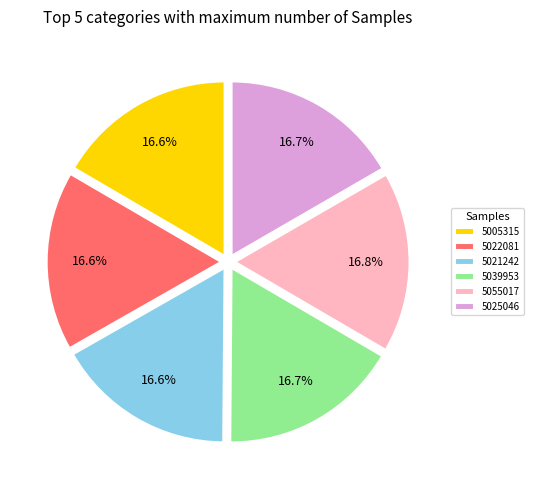

Combined, do 5021242 and 5025046 account for over 50%?

No